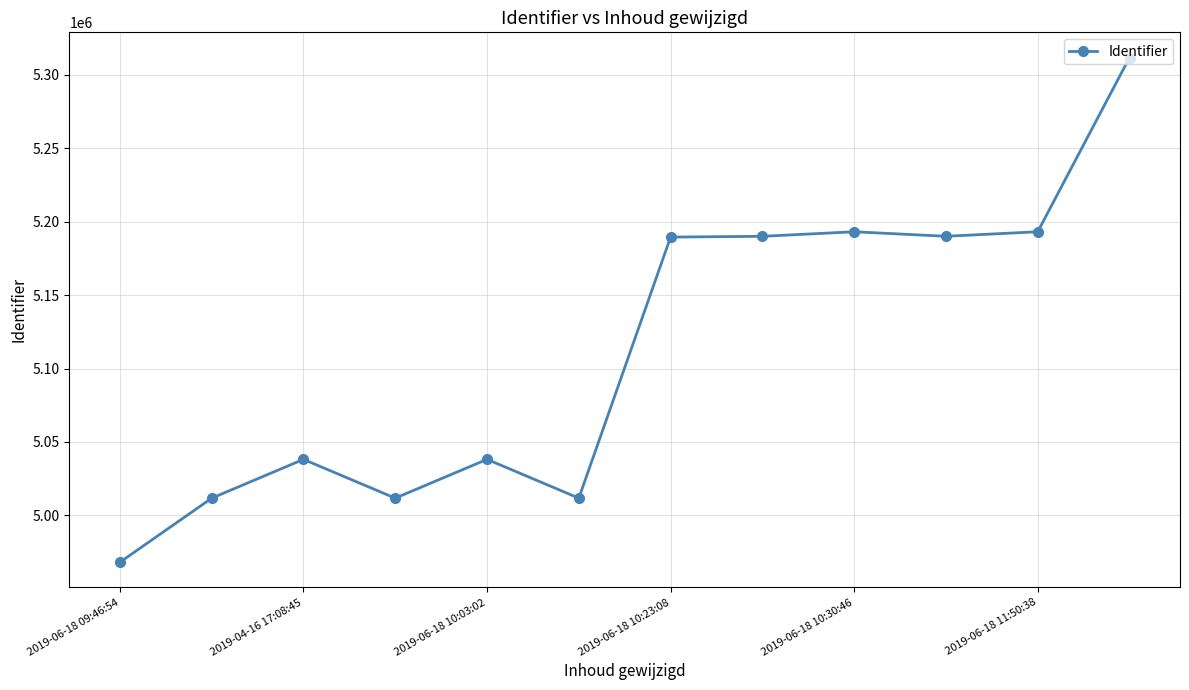

True or false: the data has more than 1 interior local peaks.

True